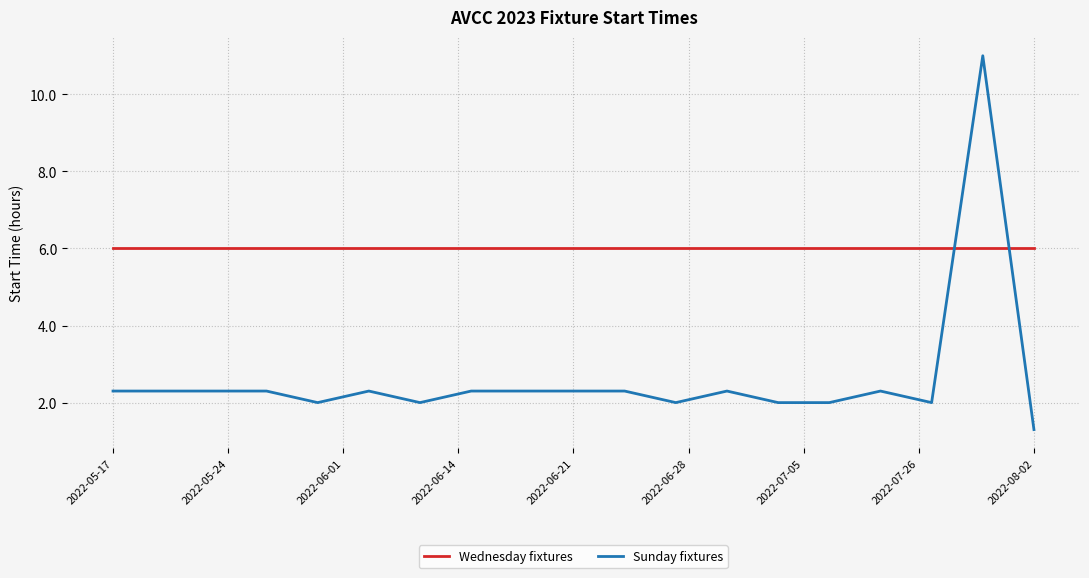

The value of Sunday fixtures at 2022-06-21 is 2.3. True or false?

True